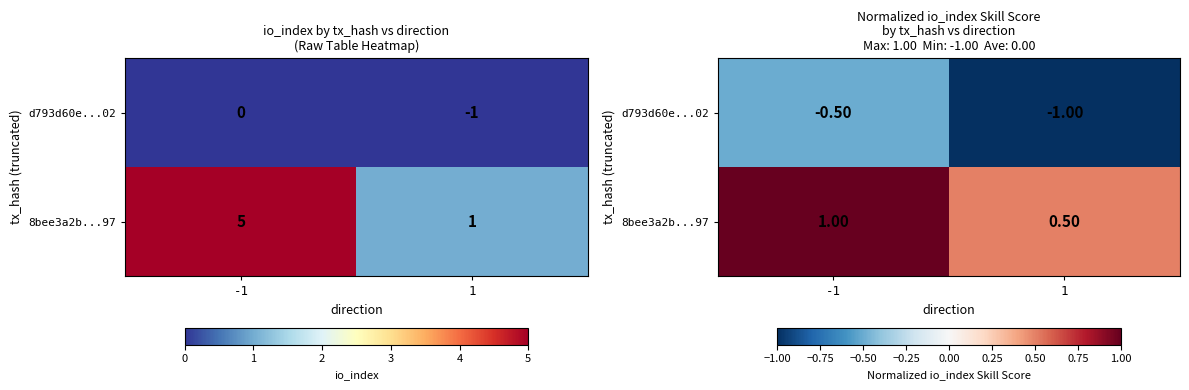

Which label corresponds to the smallest value in the chart?

1